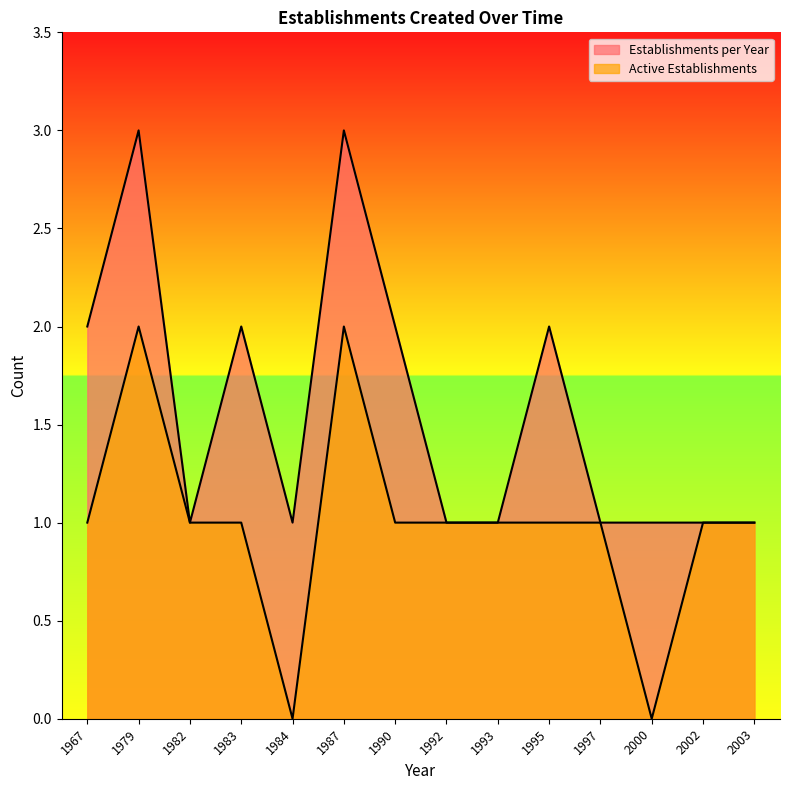

True or false: Active Establishments and Establishments per Year intersect in this chart.

False